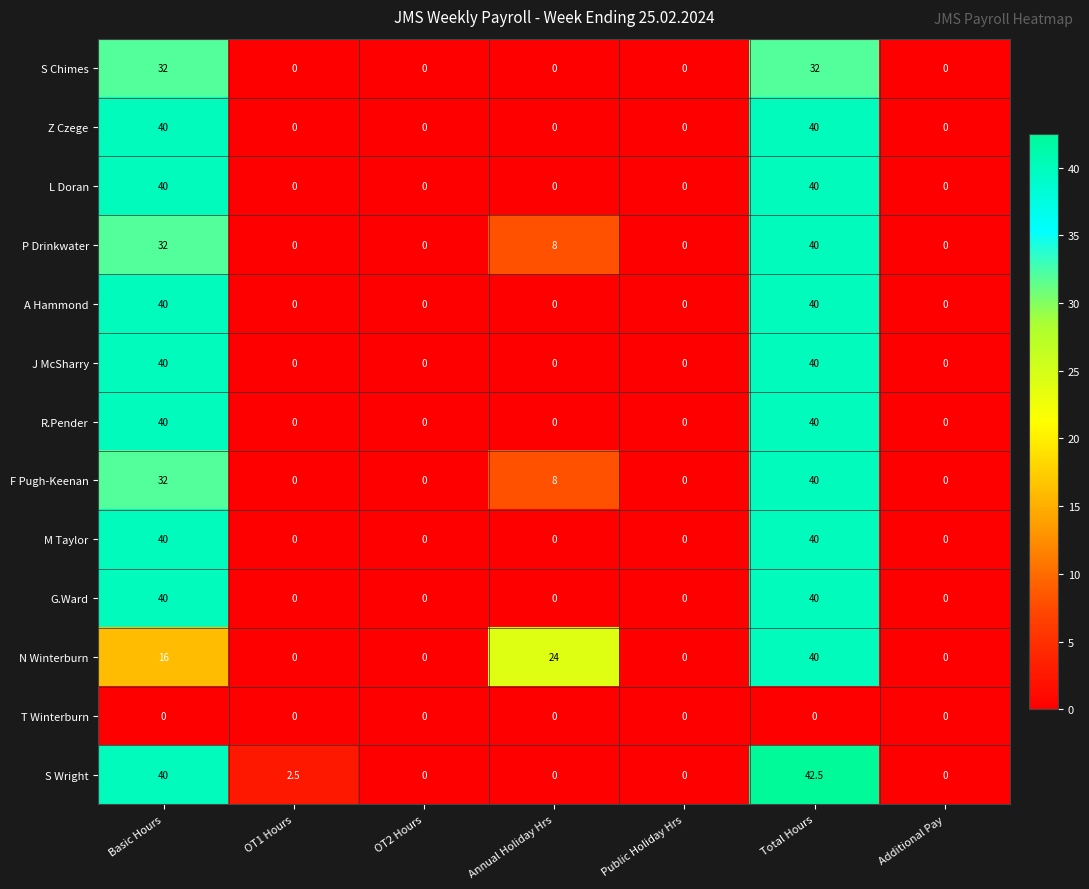

At how many categories does at least one series exceed 3?

3